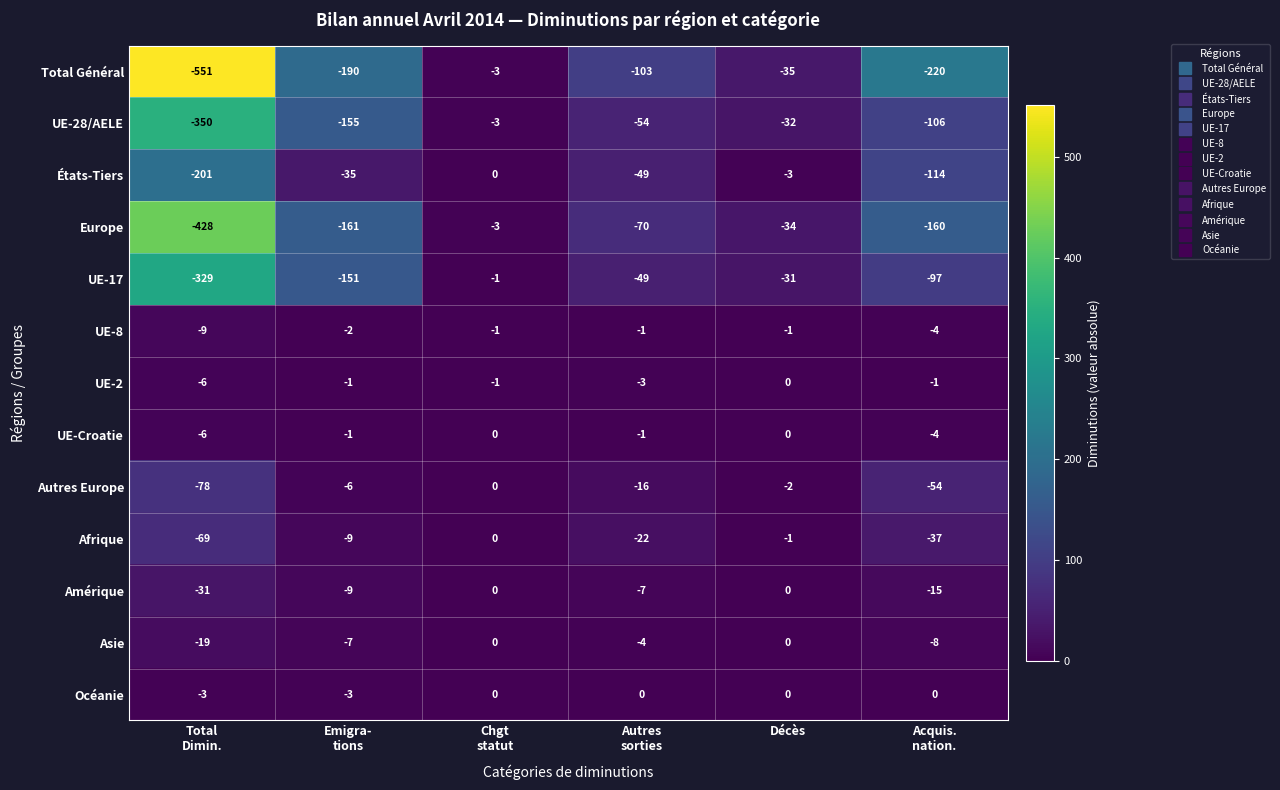

Which series has the widest spread of values?

Total Général